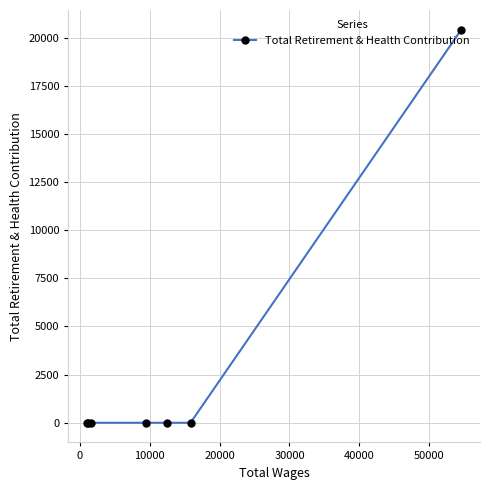

Reading left to right, list all the values displayed in this chart.

0	0	0	0	0	0	20409